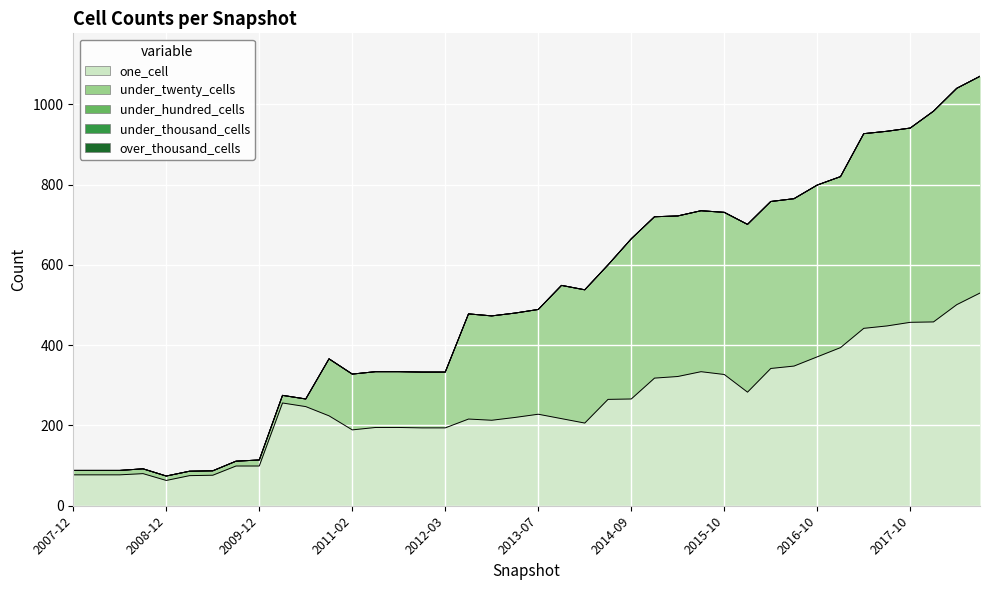

Rank the series by their maximum value, from highest to lowest.

under_twenty_cells, one_cell, under_hundred_cells, under_thousand_cells, over_thousand_cells